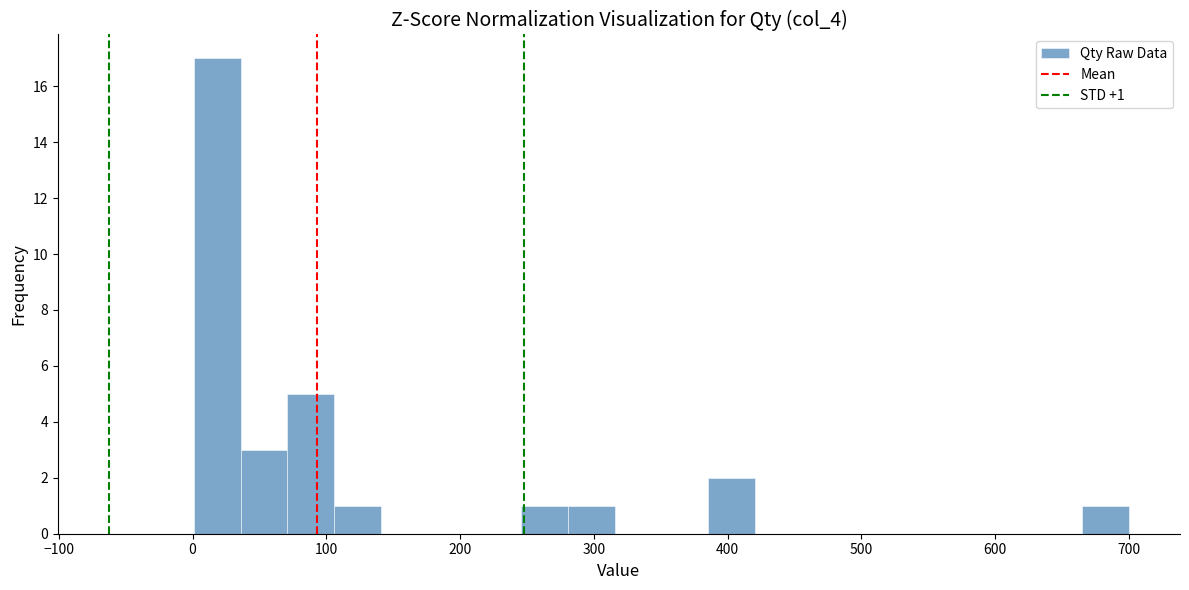

Around what value on the x-axis is the tallest bar? Give the approximate position of its centre, as read against the axis.

20